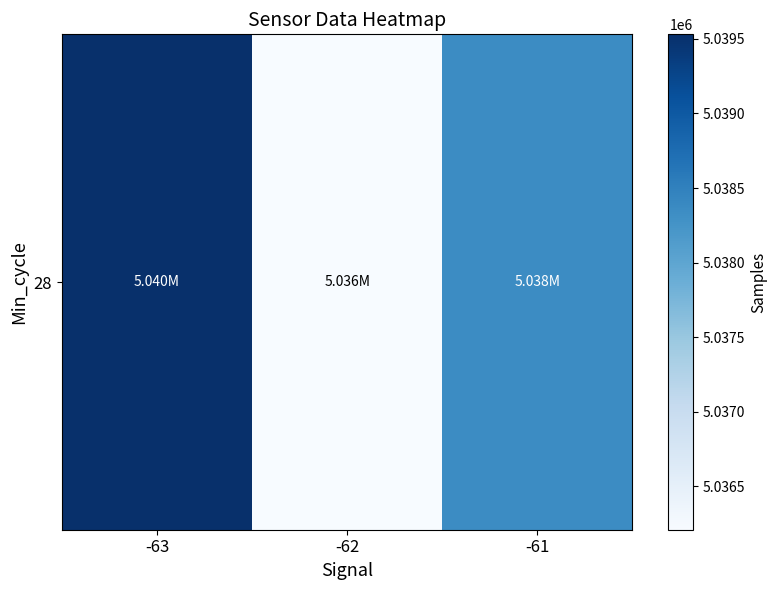

What value does the data have at -62?

5036207.9